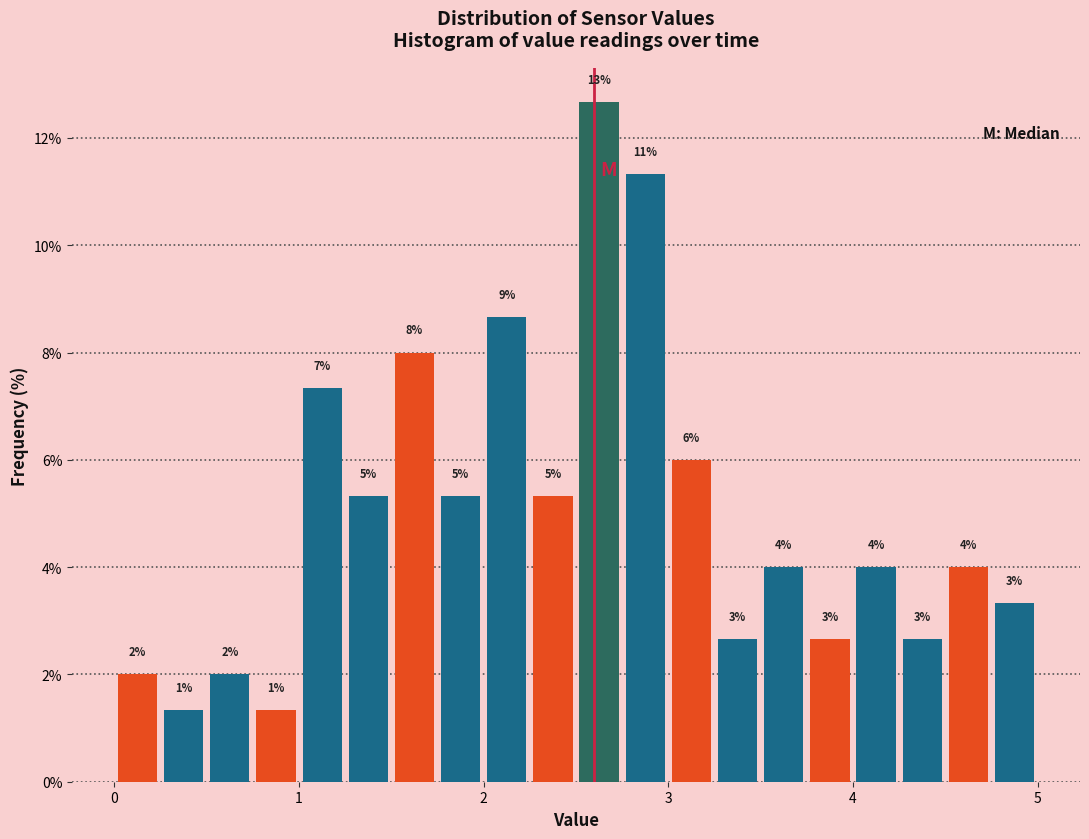

Read against the x-axis, roughly where is the centre of the tallest bar?

2.6